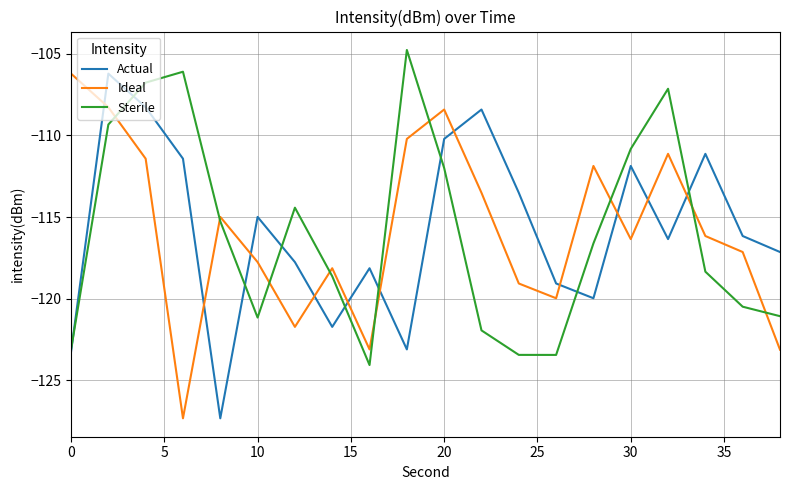

True or false: Ideal and Actual intersect in this chart.

True